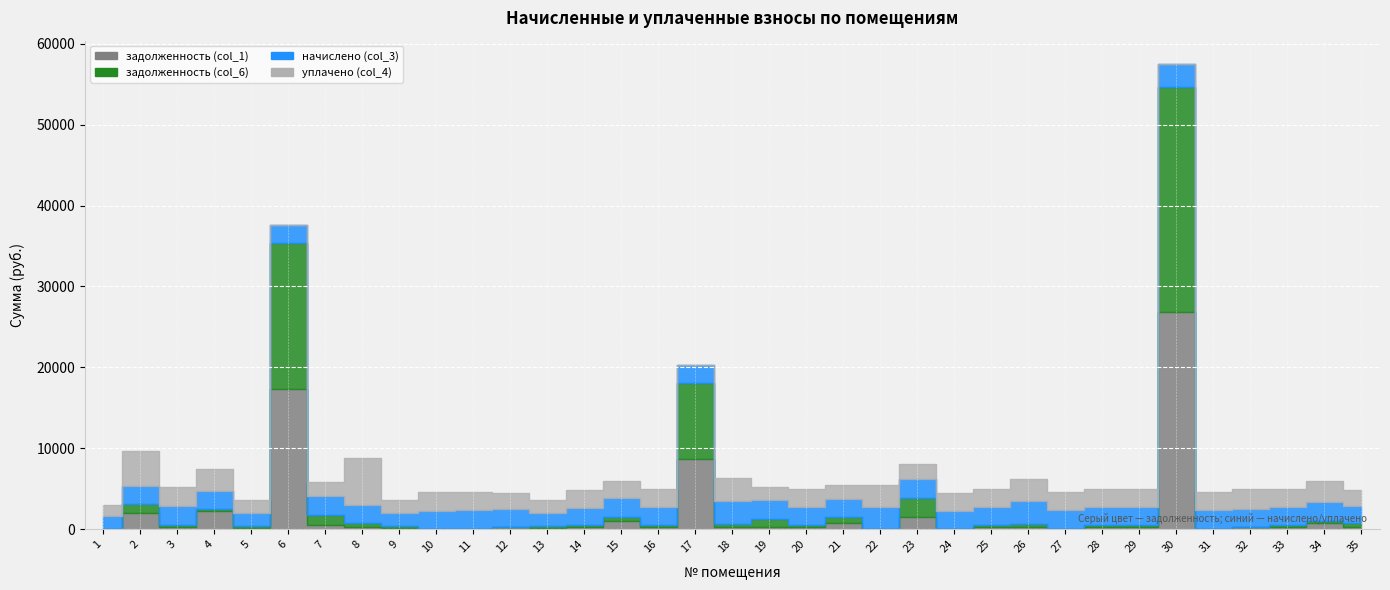

Is this an area chart (filled region under the line)?

No